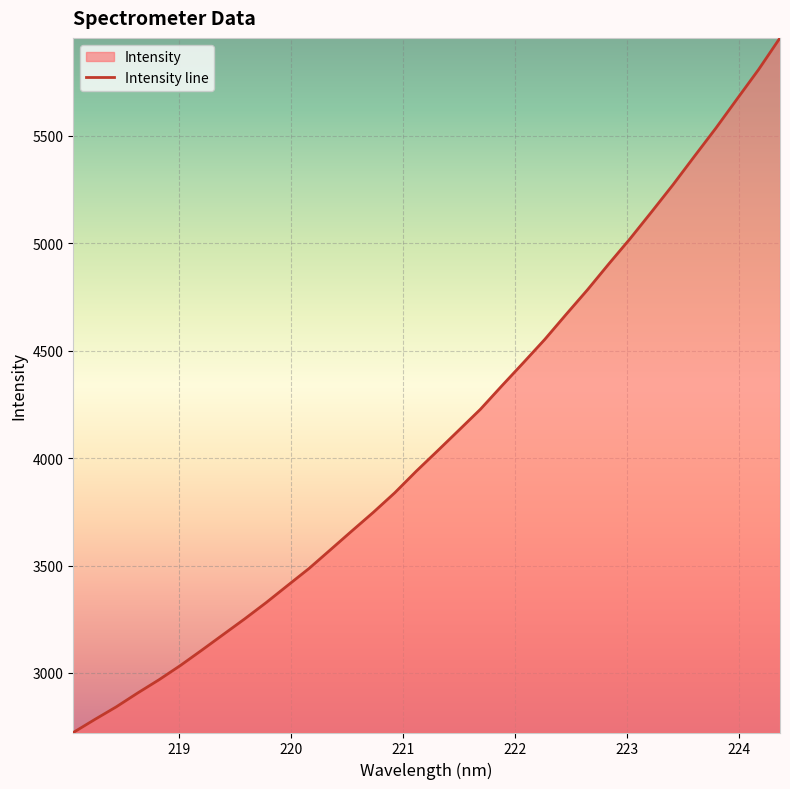

True or false: there are more than 1 points higher than both neighbors.

False